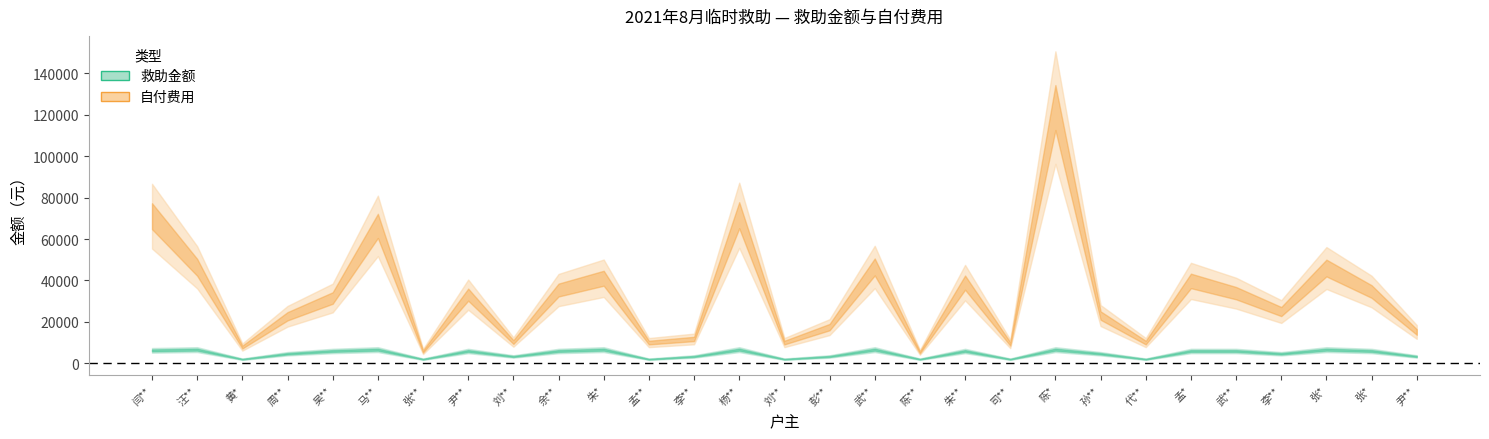

At how many categories does at least one series exceed 6346?

27